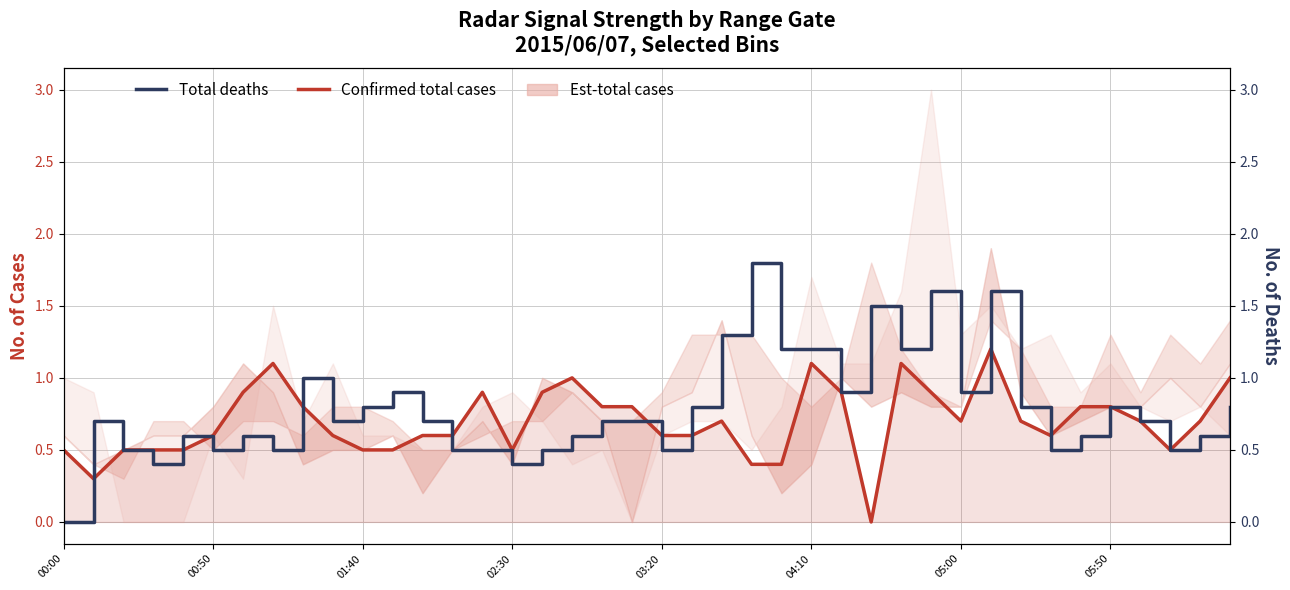

True or false: Total deaths has more than 2 points higher than both neighbors.

True